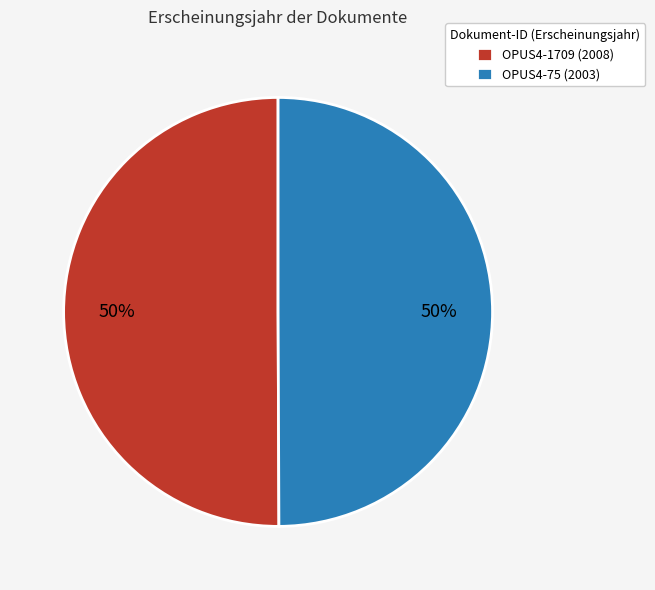

Count the number of slices in the pie.

2